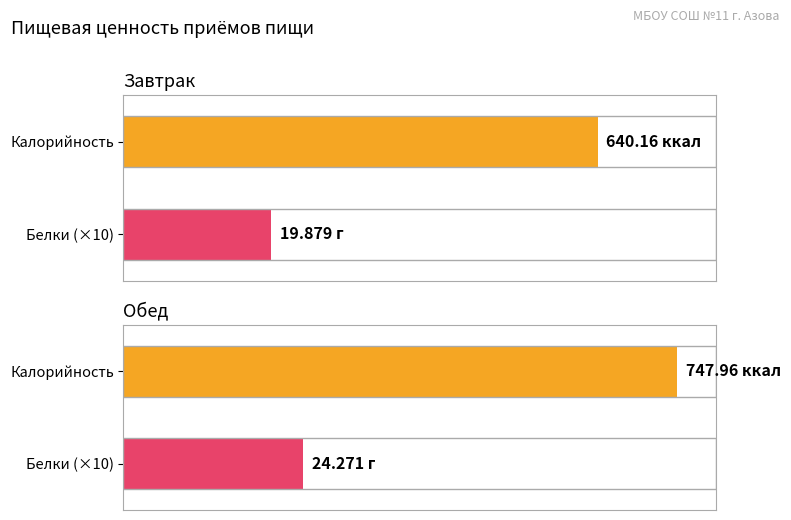

List the series in order of their overall mean, lowest first.

Белки, Калорийность